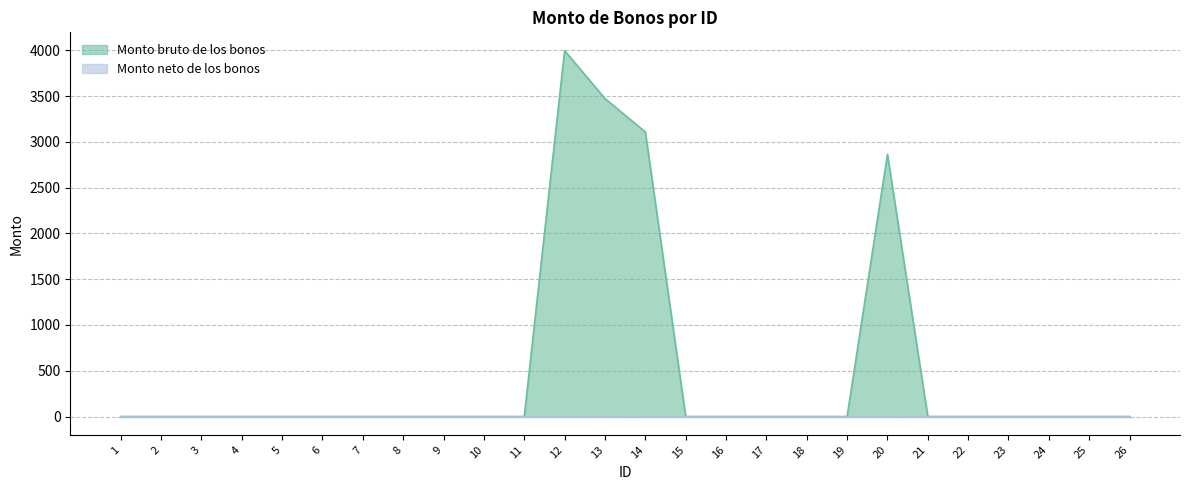

What is the maximum value shown in the chart?

3996.9